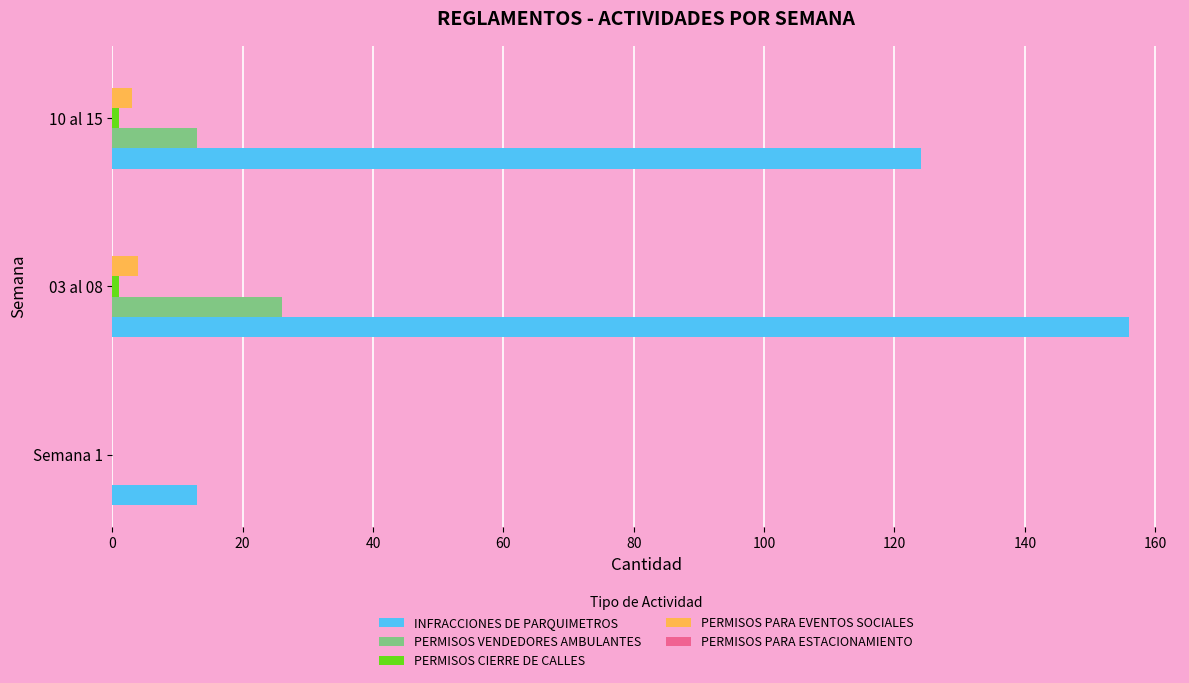

Which series has the largest total across all categories?

INFRACCIONES DE PARQUIMETROS